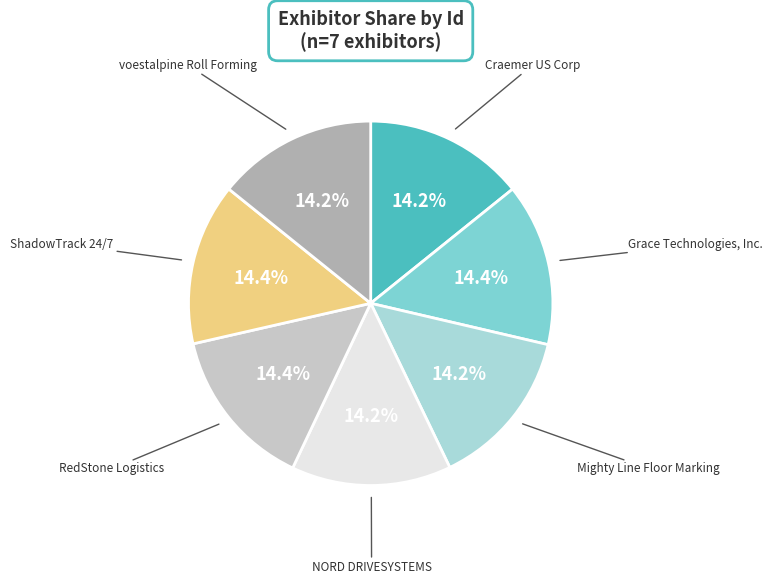

How many slices are in this pie chart?

7